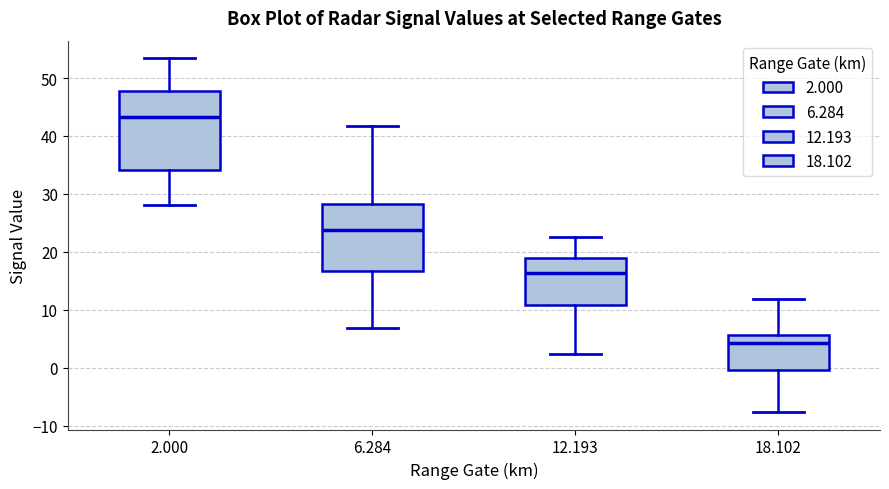

Reading left to right, read every box against the y-axis: the position of its median line, the range the box covers, and the ends of its whiskers. The values are not printed on the chart, so give them approximately, as read against the axis.

2.000: median 43, box 34 to 48, whiskers 28 to 53
6.284: median 24, box 17 to 28, whiskers 7 to 42
12.193: median 16, box 11 to 19, whiskers 2 to 23
18.102: median 4, box 0 to 6, whiskers -8 to 12